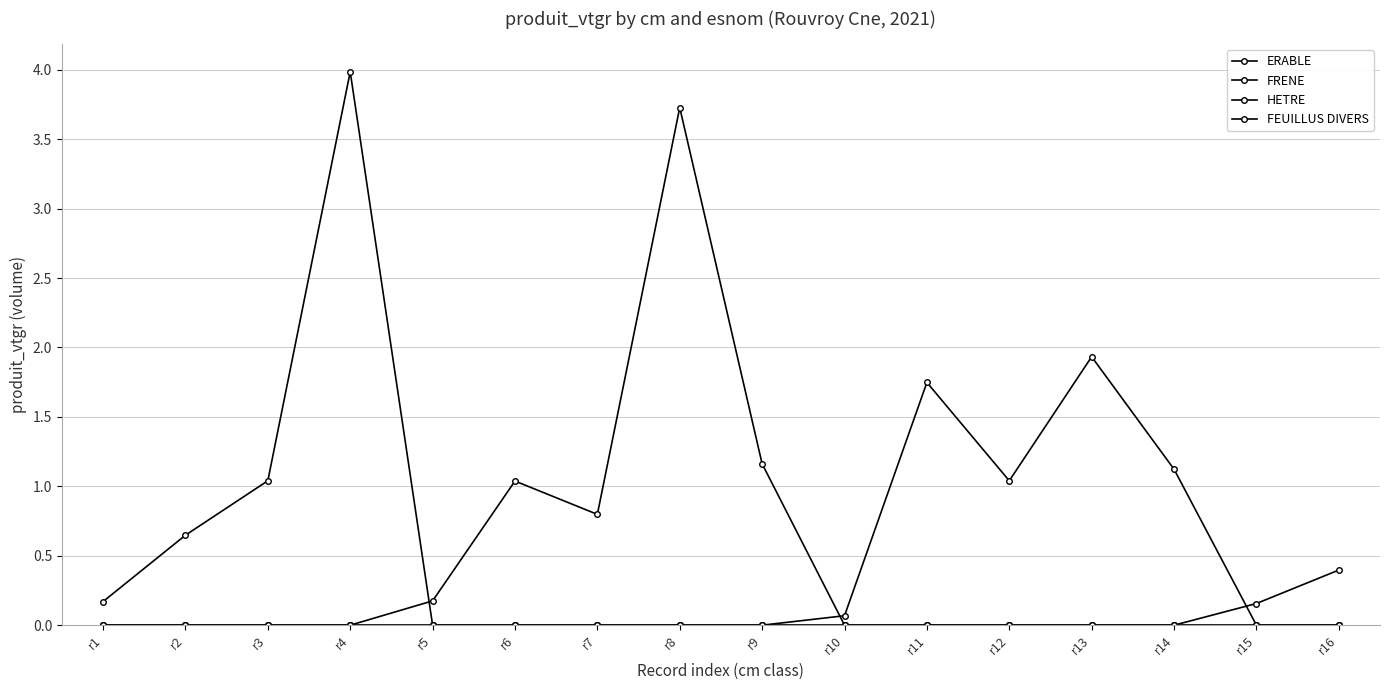

How many series are shown in this chart?

4